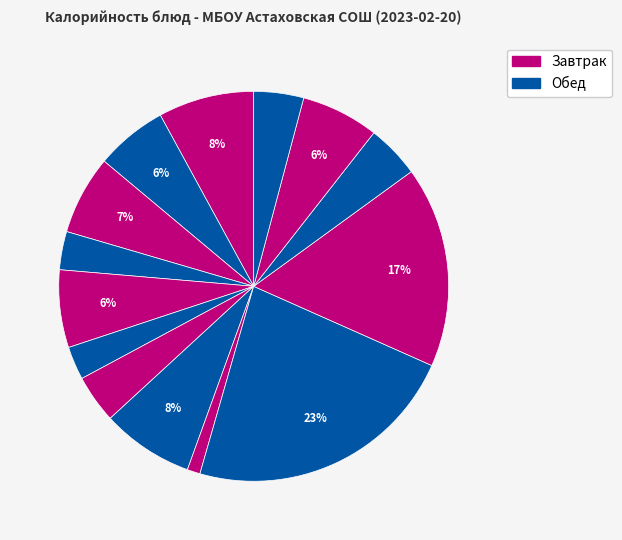

How many slices are in this pie chart?

14